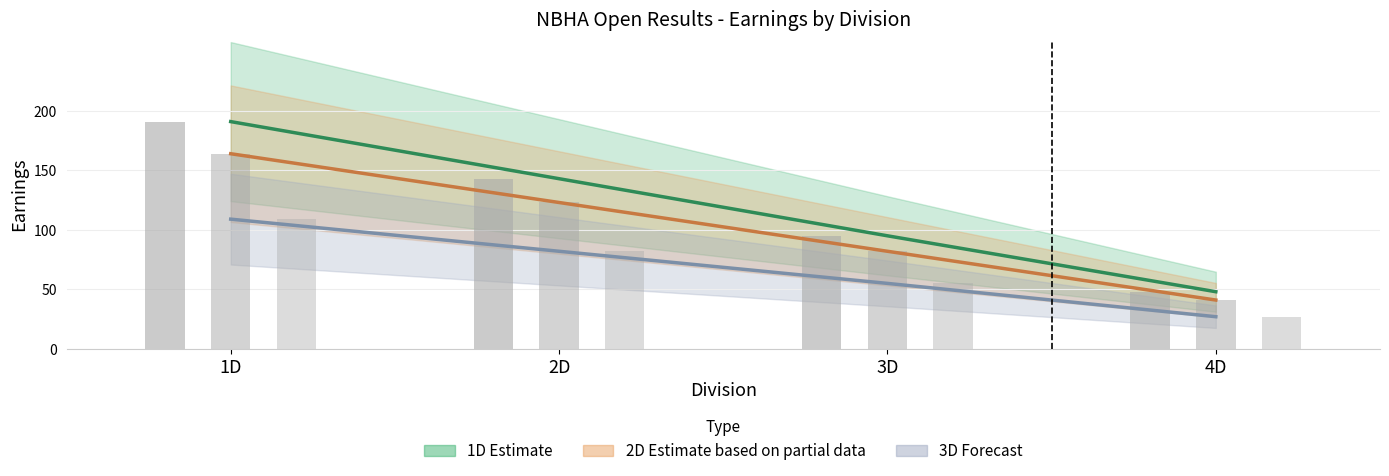

What is the label of the 4th bar from the right?

1D